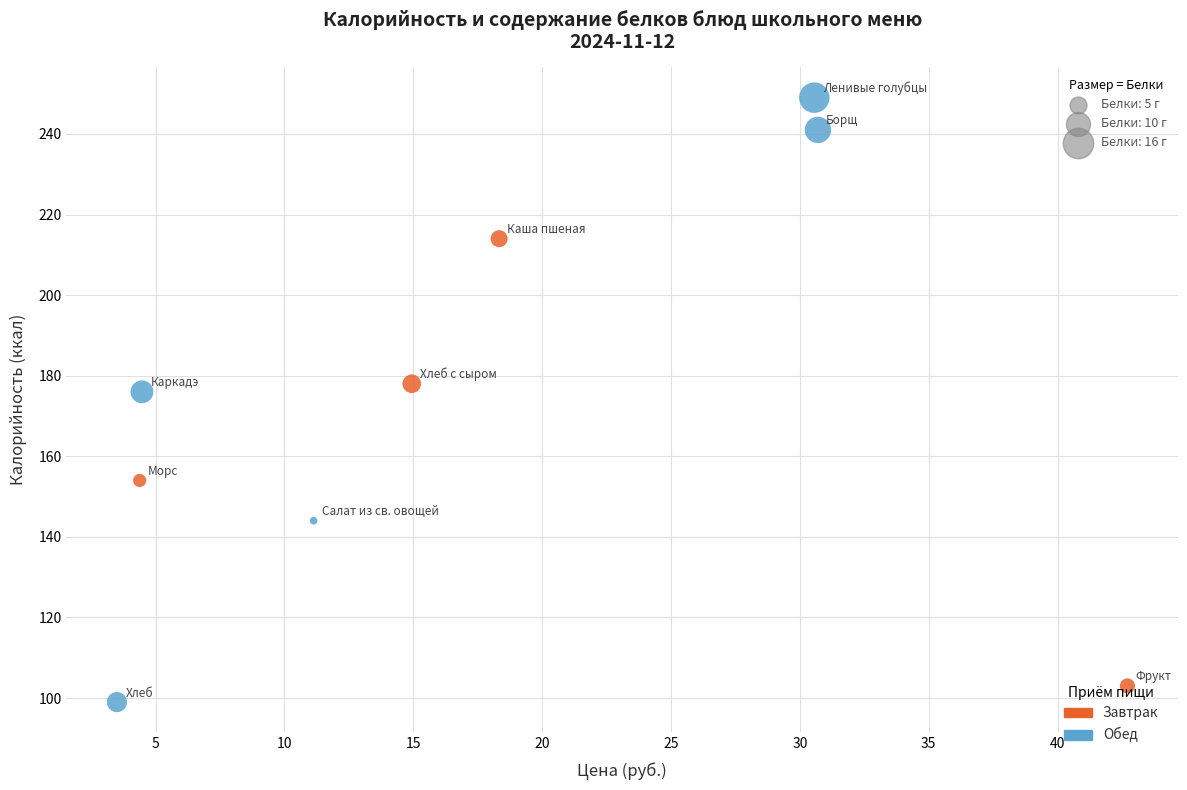

Which series has the widest spread of Y values?

Обед